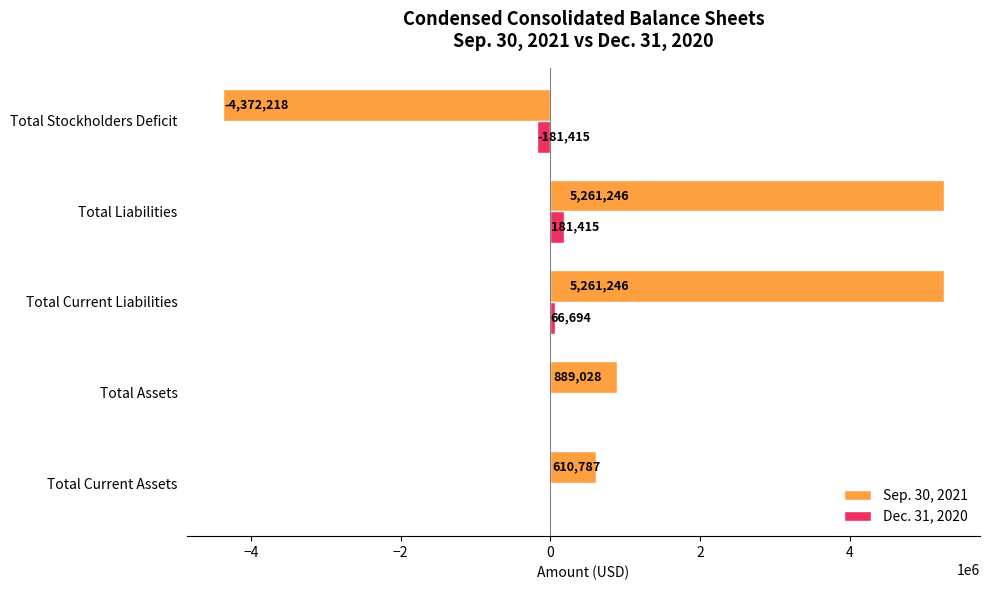

The Sep. 30, 2021 series shows 5261246 at Total Current Liabilities. True or false?

True